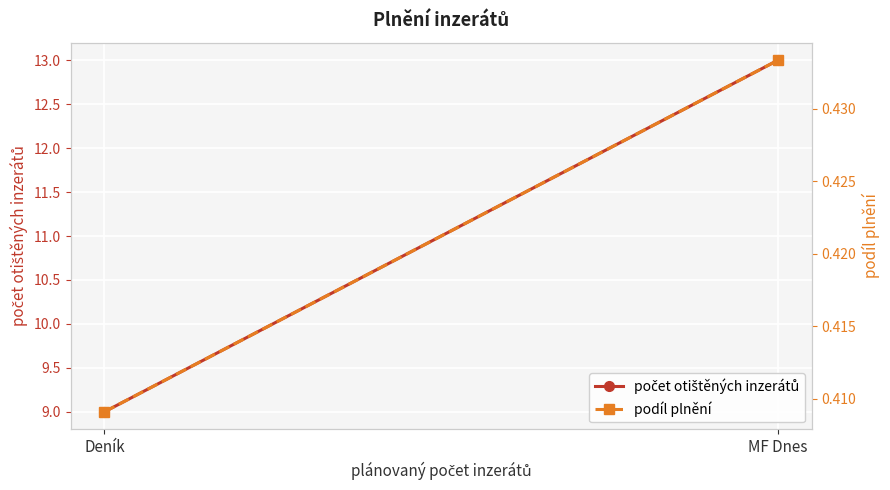

Reading right to left, what are all the values shown in this chart?

počet otištěných inzerátů: 13.0	9.0
podíl plnění: 0.4	0.4